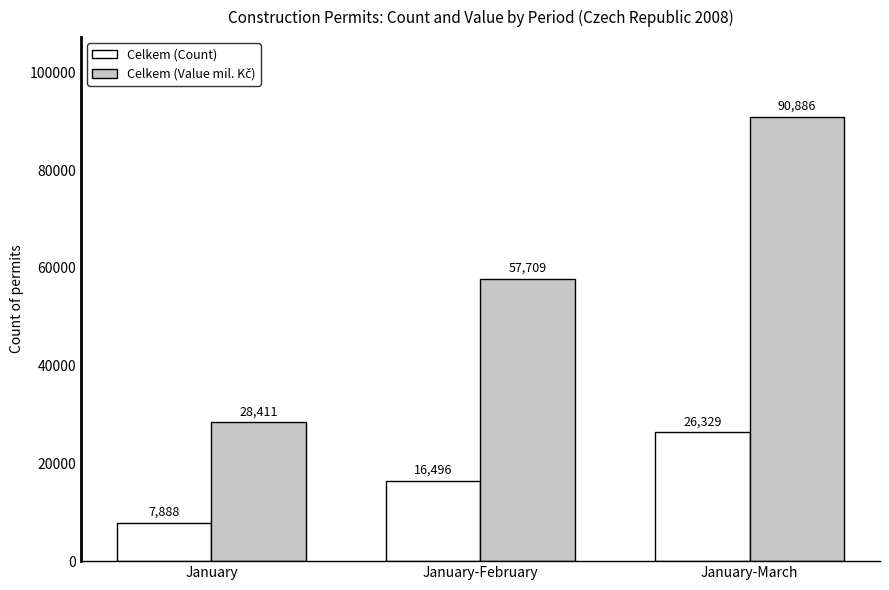

What is the difference between the maximum and minimum values in the Celkem (Count) series?

18441